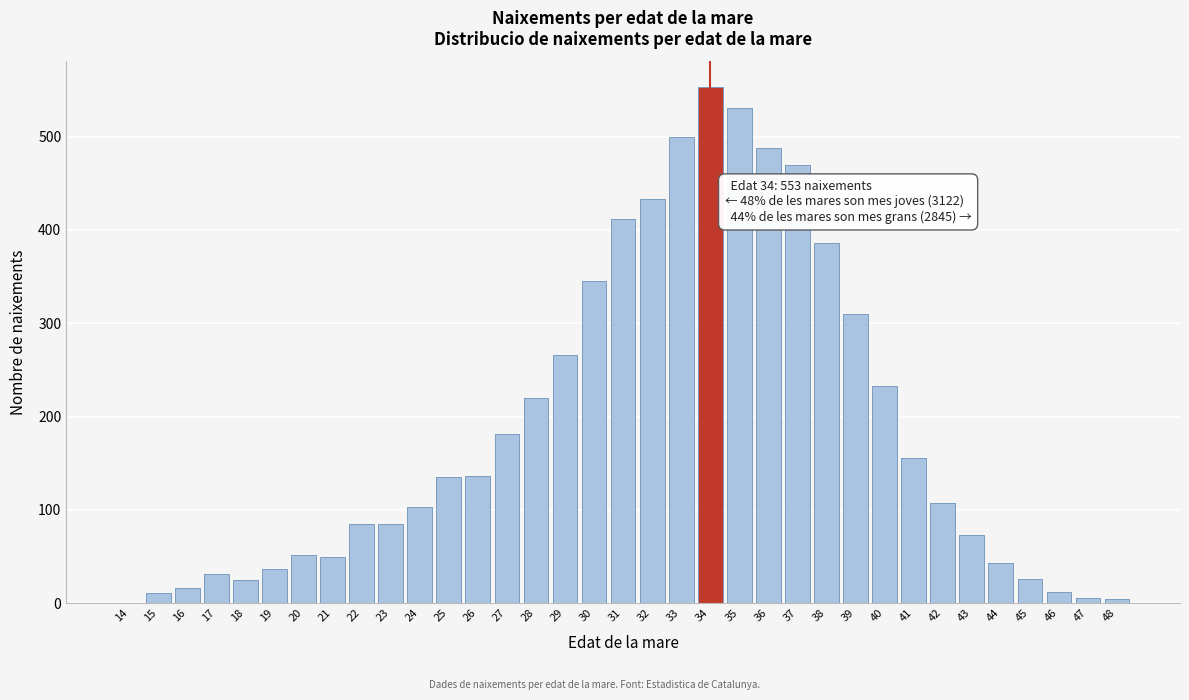

Approximately how many times larger is the value at 24 compared to 20?

2.0